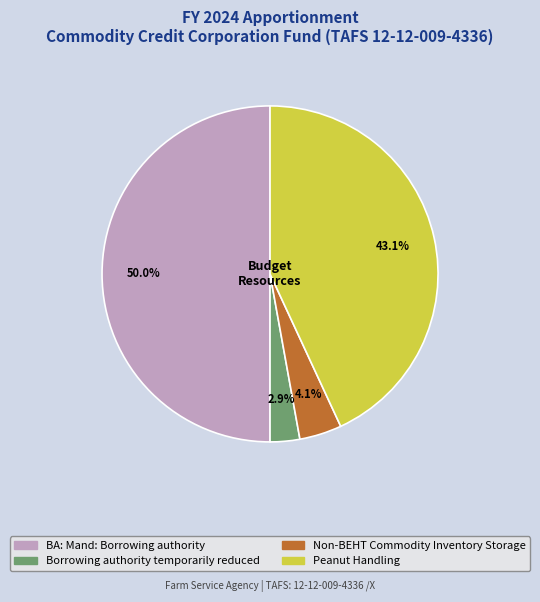

Do BA: Mand: Borrowing authority and Non-BEHT Commodity Inventory Storage together represent more than half of the pie?

Yes